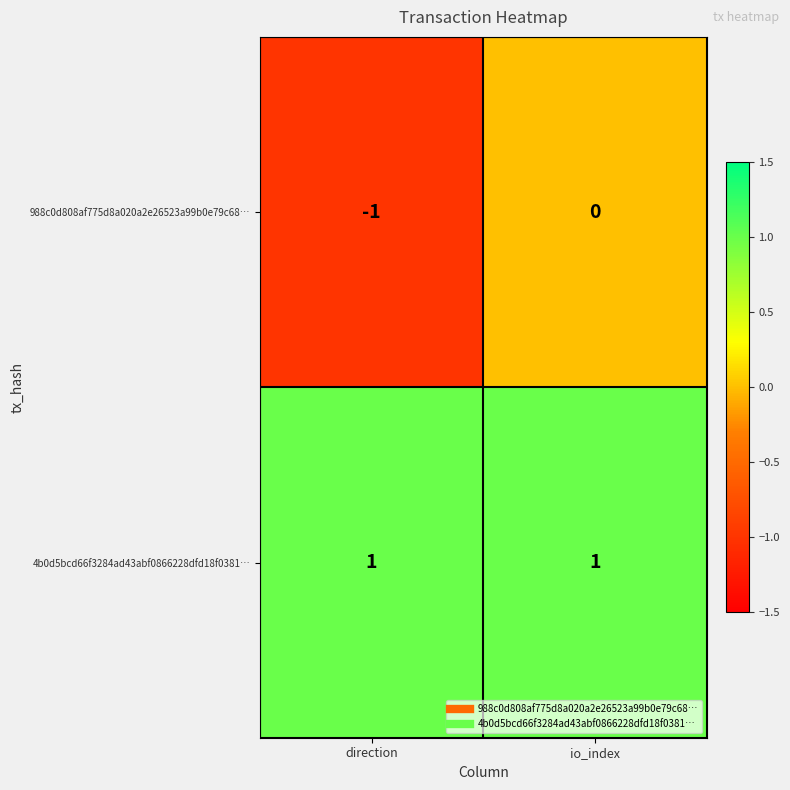

The 988c0d808af775d8a020a2e26523a99b0e79c68… series shows 1 at io_index. True or false?

False